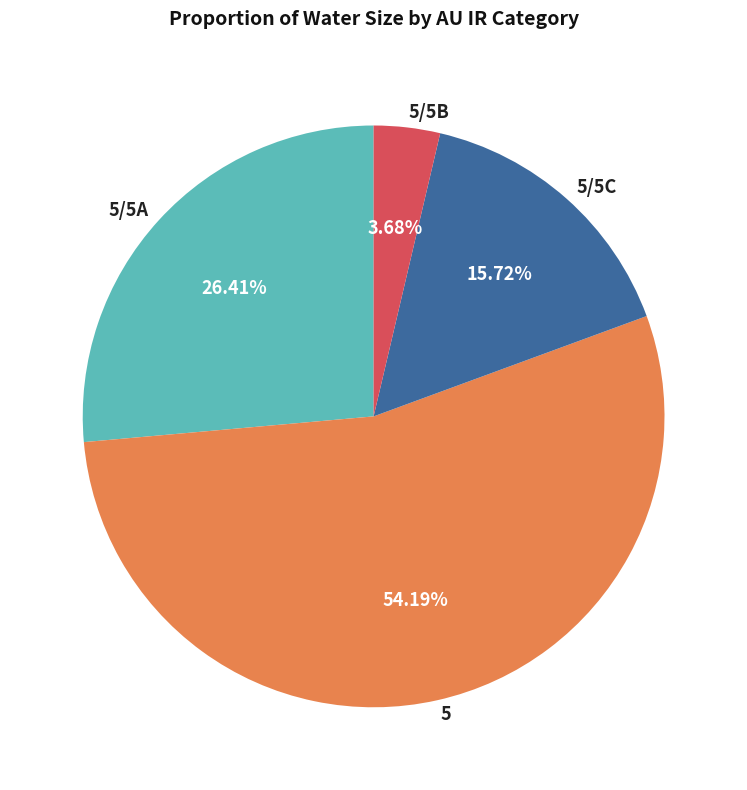

Count the number of slices in the pie.

4